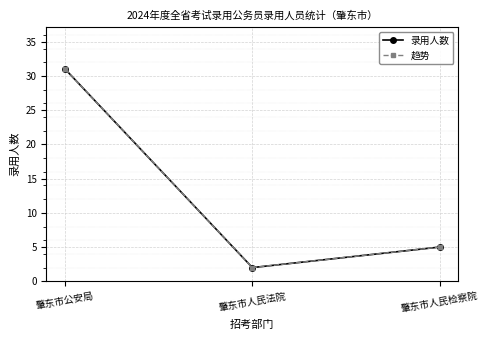

Does the chart have visible grid lines?

Yes